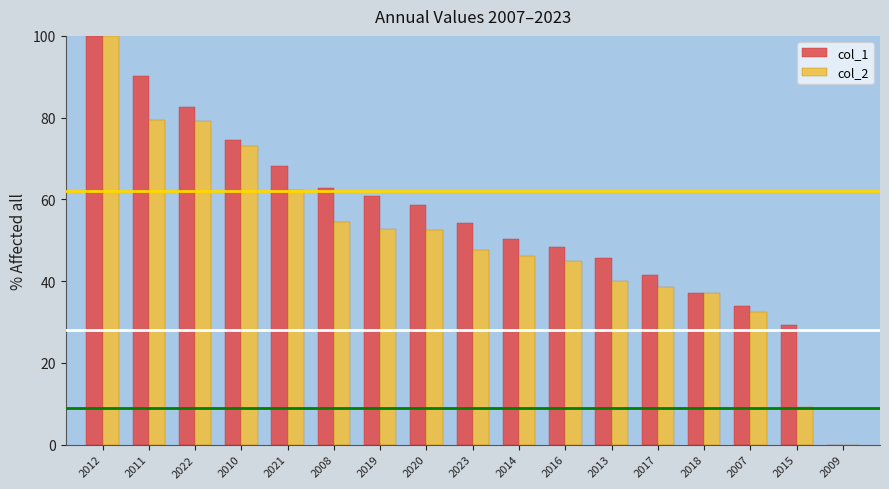

Is it true that col_2 equals 70.7 at 2016?

False